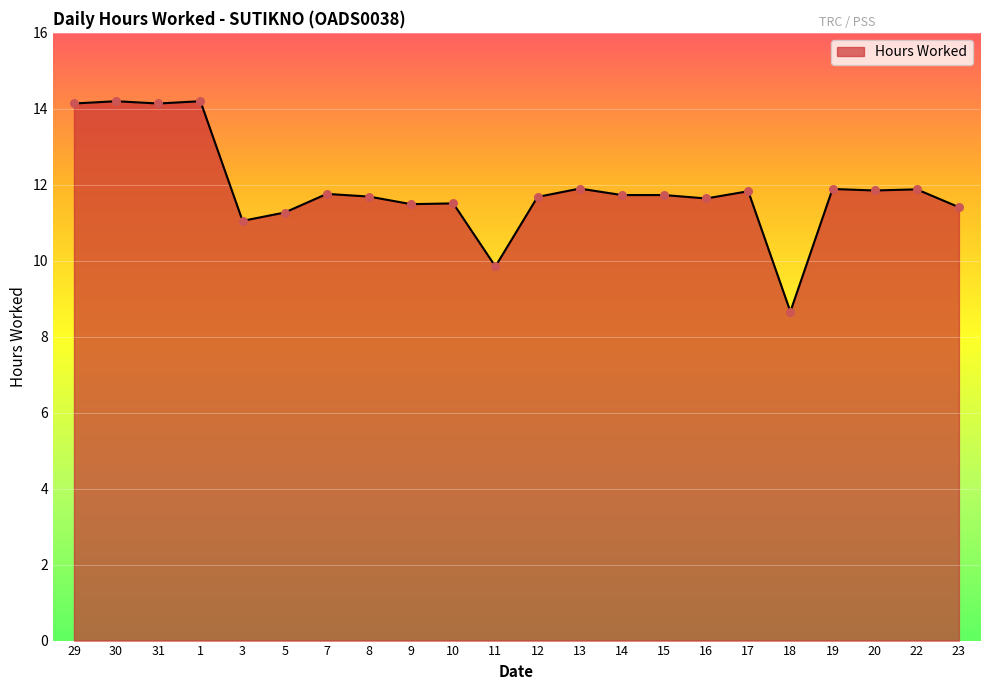

Approximately how many times larger is the value at 12 compared to 18?

1.3